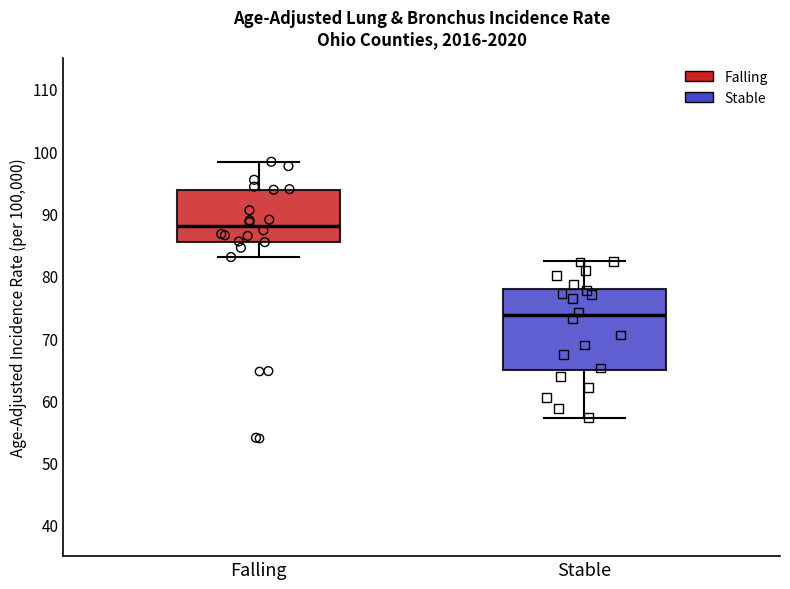

Where does the median line of the box for Stable sit on the y-axis? The values are not printed on the chart, so give them approximately, as read against the axis.

74